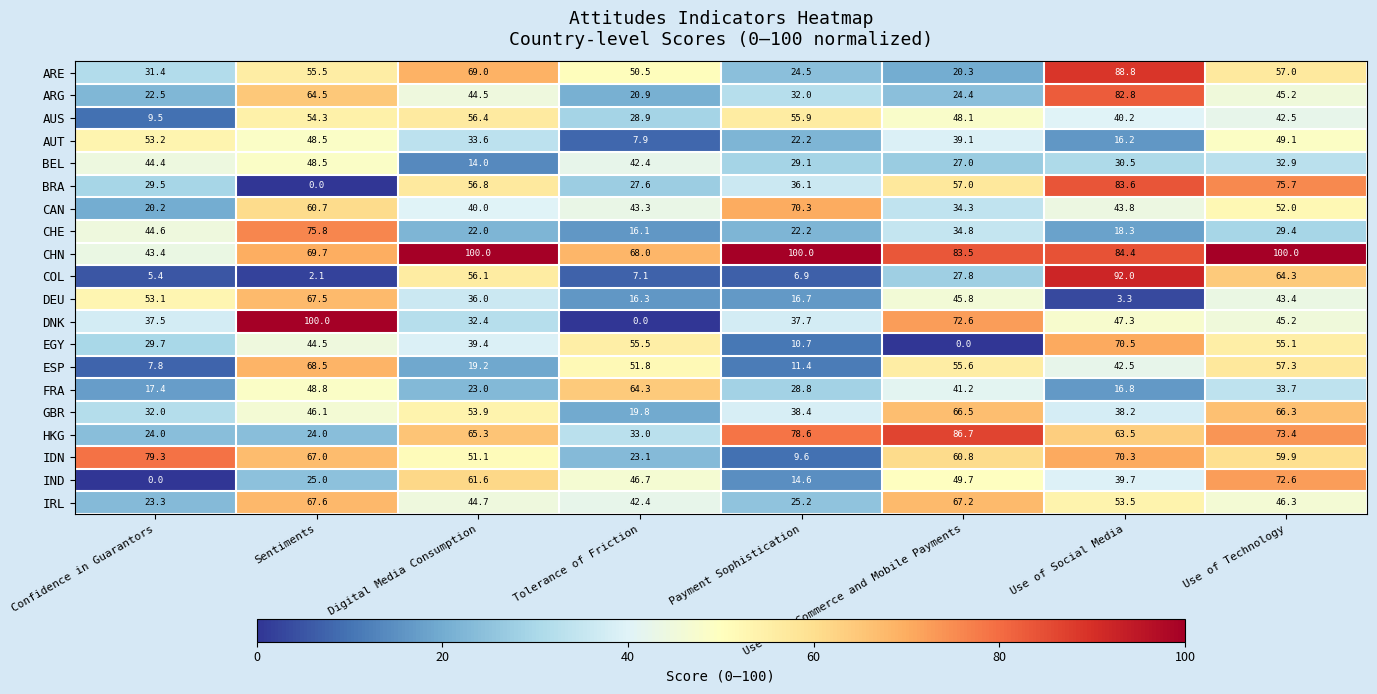

What is the total value across all series at Sentiments?

1038.6